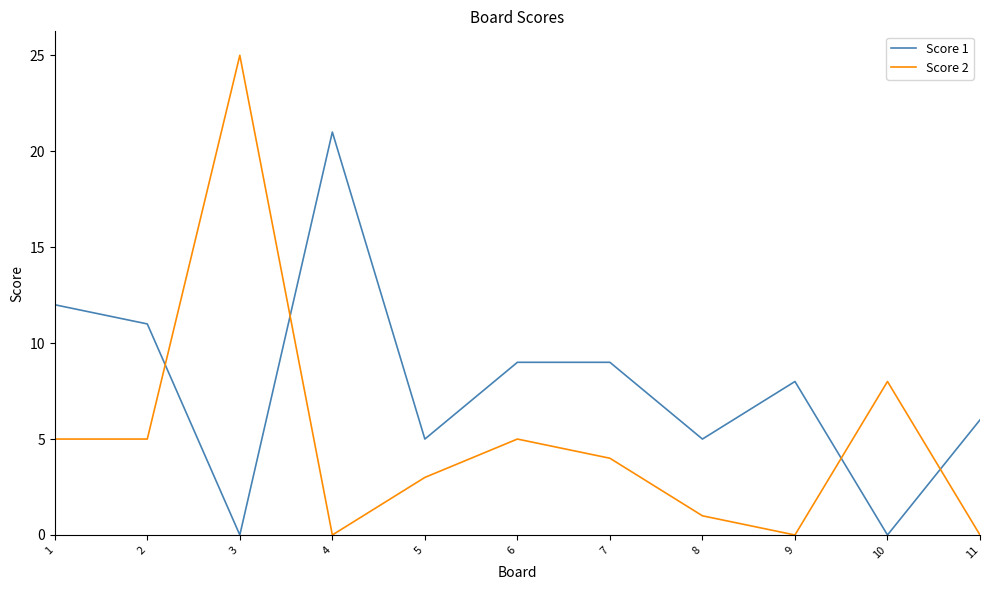

At 6, list the series in order from smallest to largest.

Score 2, Score 1